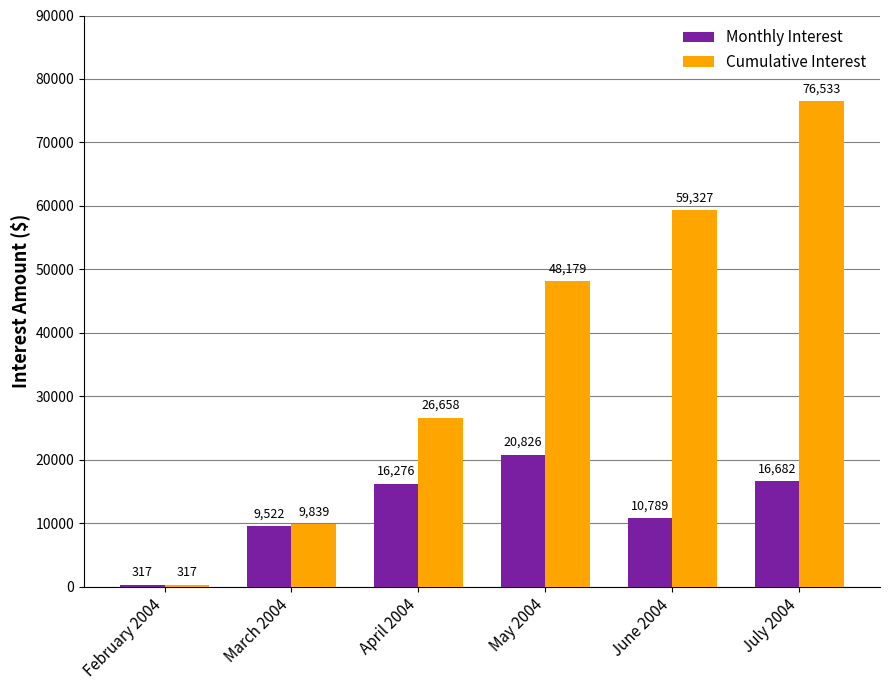

What is the difference between the Cumulative Interest values at July 2004 and May 2004?

28354.0